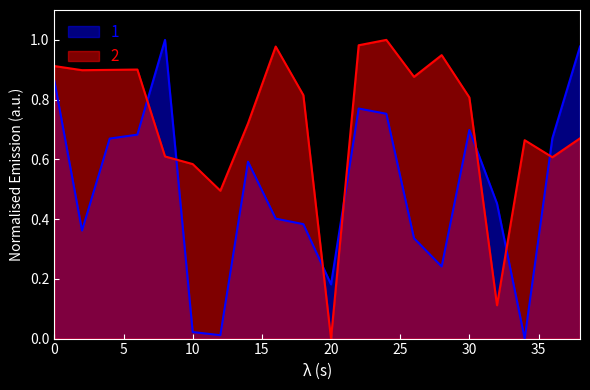

What are all the series names shown in the legend?

1, 2